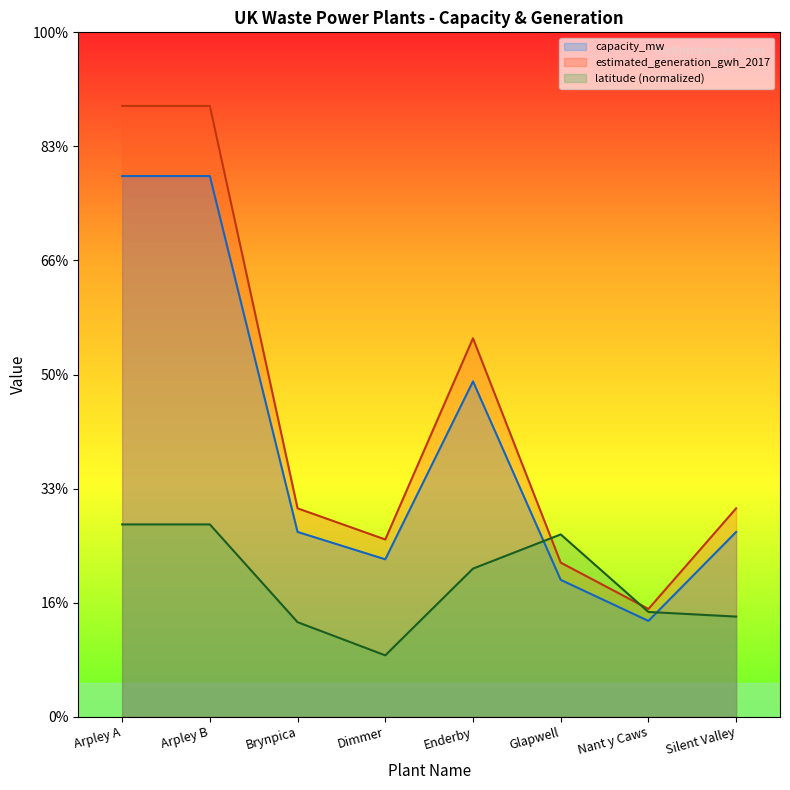

What is the sum of all latitude values?

94.3